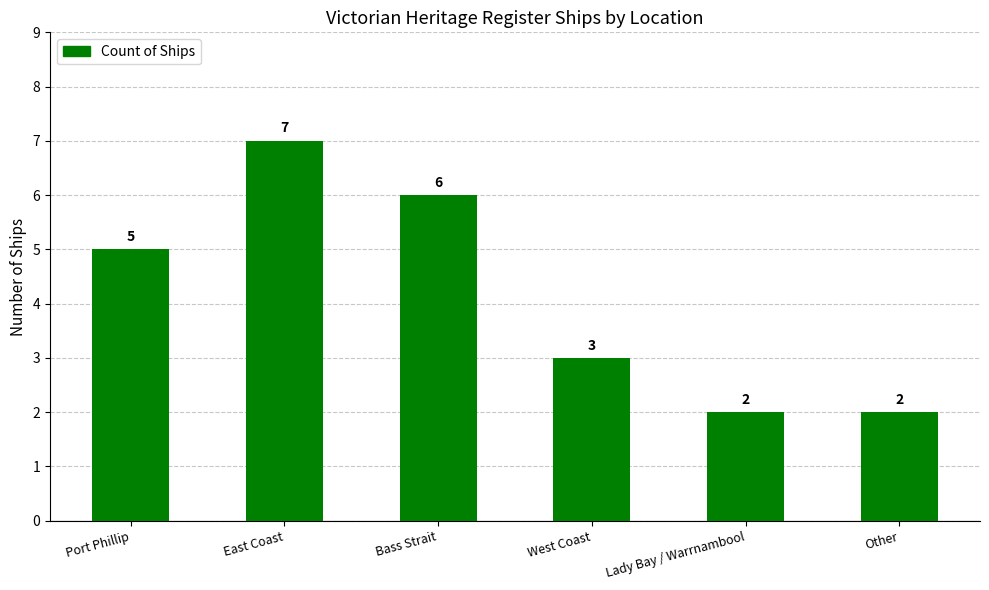

Are the bars horizontal?

No